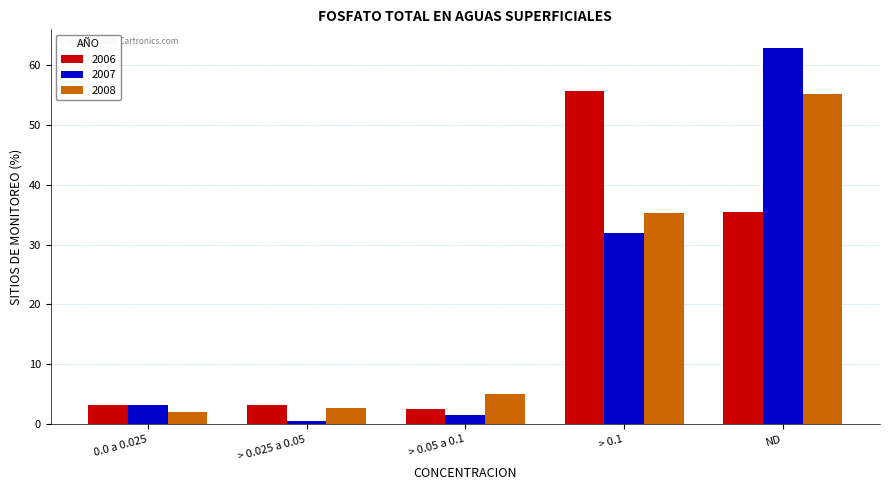

Does the chart contain stacked bars?

No